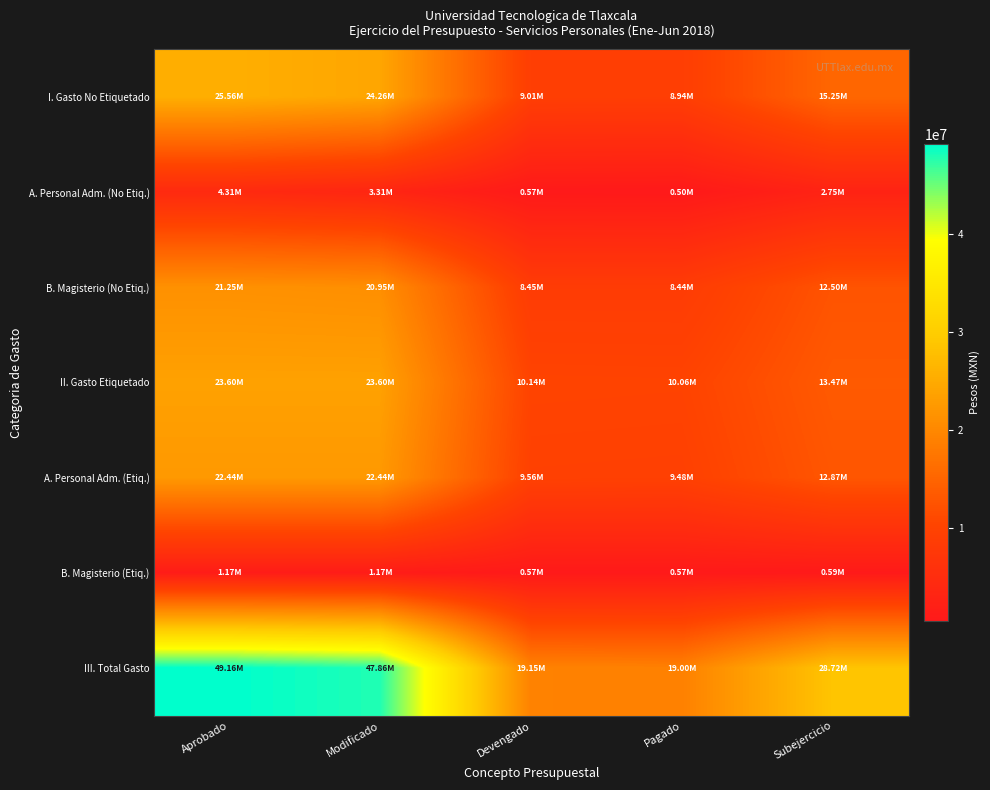

At which category is the sum across all series the highest?

Aprobado